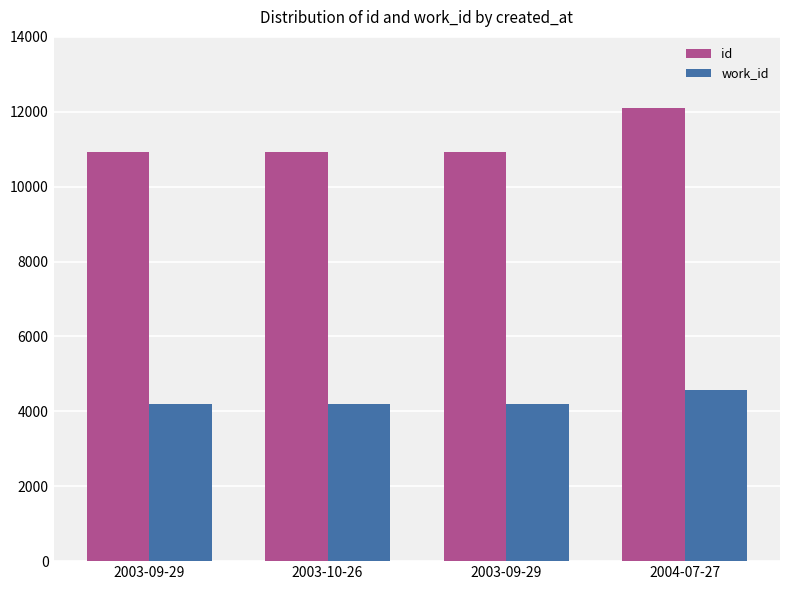

Reading left to right, list all the values displayed in this chart.

id: 10913	10916	10939	12088
work_id: 4209	4209	4209	4583